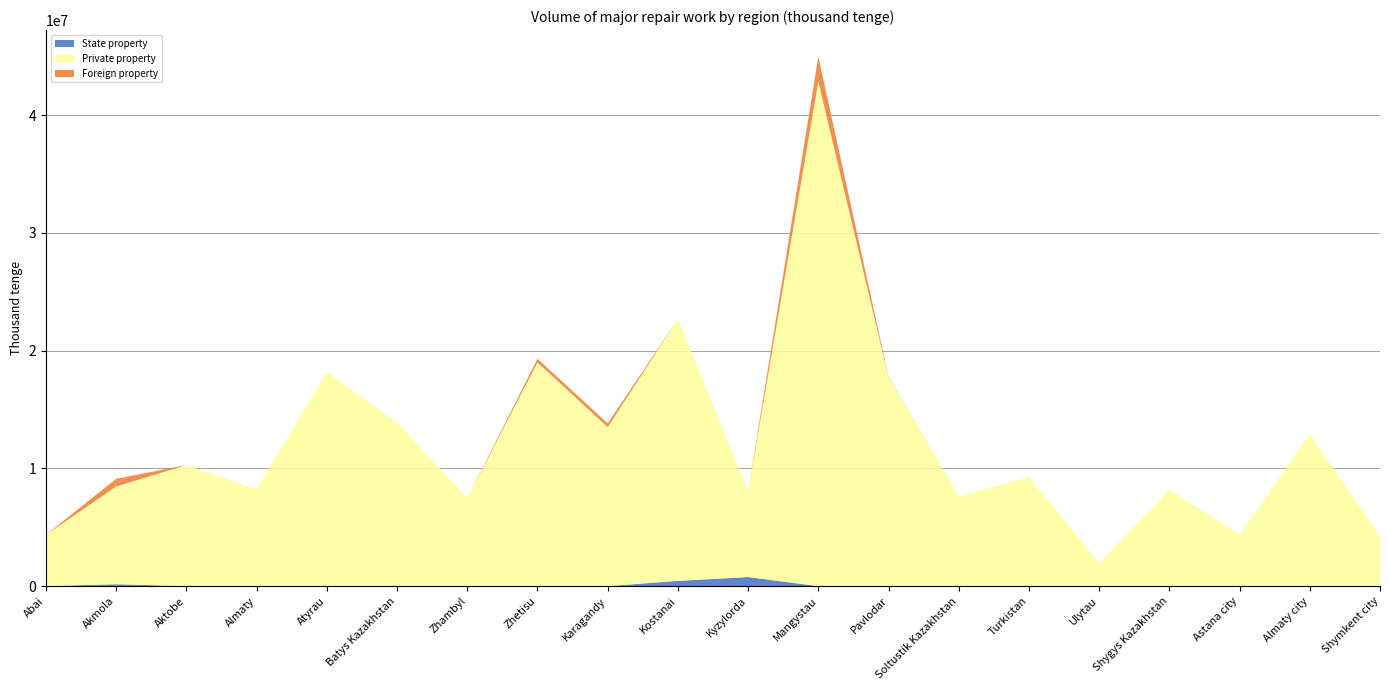

Reading left to right, list all the values displayed in this chart.

State property: 0	160759	0	0	0	0	0	0	0	445747	773800	0	0	0	0	0	0	0	0	0
Private property: 4364681	8305132	10285941	8204803	18189261	13894922	7458519	19007585	13502594	22233275	7246103	42863501	17733898	7628026	9253835	1955776	8201626	4341522	12909637	4220292
Foreign property: 0	652367	0	0	0	0	0	306122	323416	0	0	2118663	43299	0	0	0	0	4769	0	0